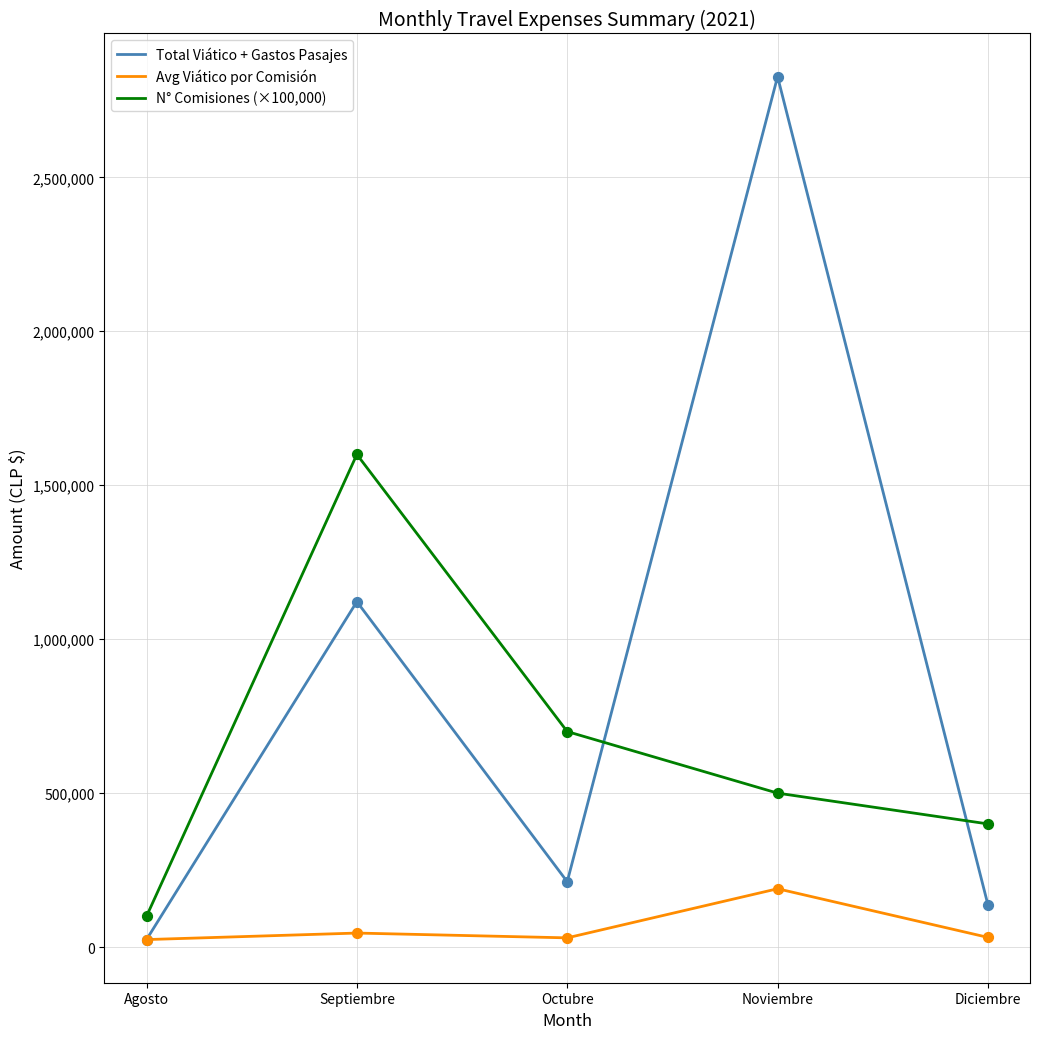

Which series has the largest range (max minus min)?

Total Viático + Gastos Pasajes